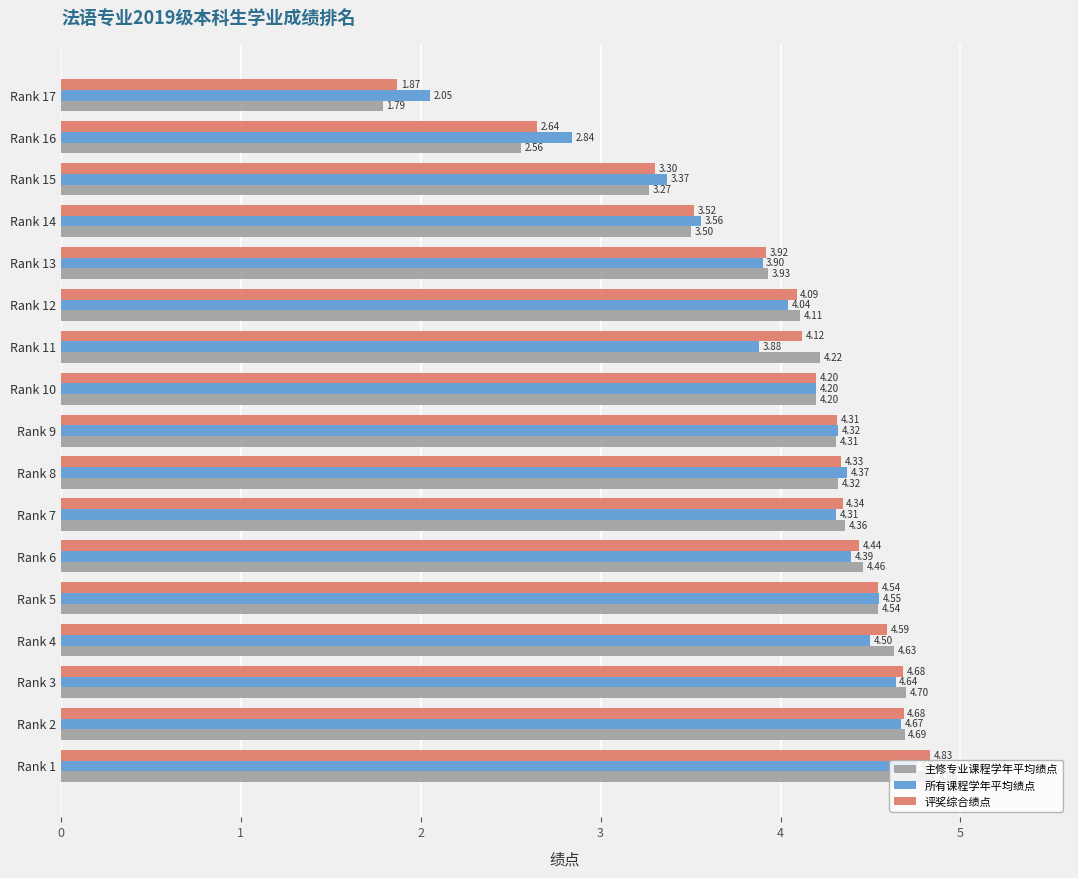

What are all the series names shown in the legend?

主修专业课程学年平均绩点, 所有课程学年平均绩点, 评奖综合绩点